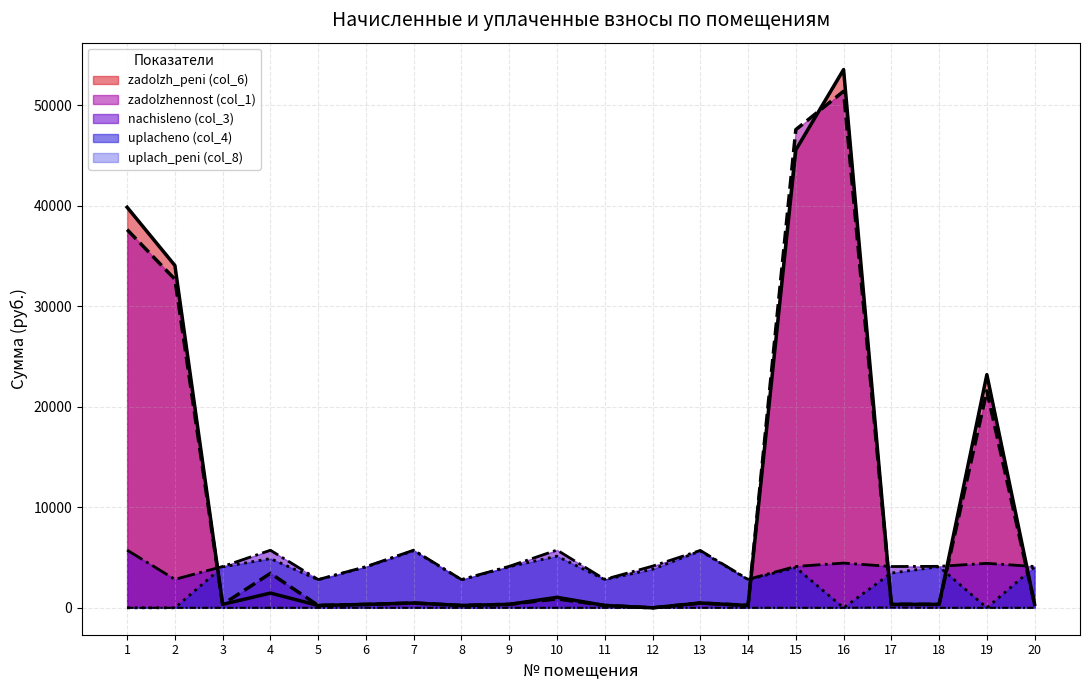

The zadolzhennost (col_1) series shows 77709.0 at 15. True or false?

False